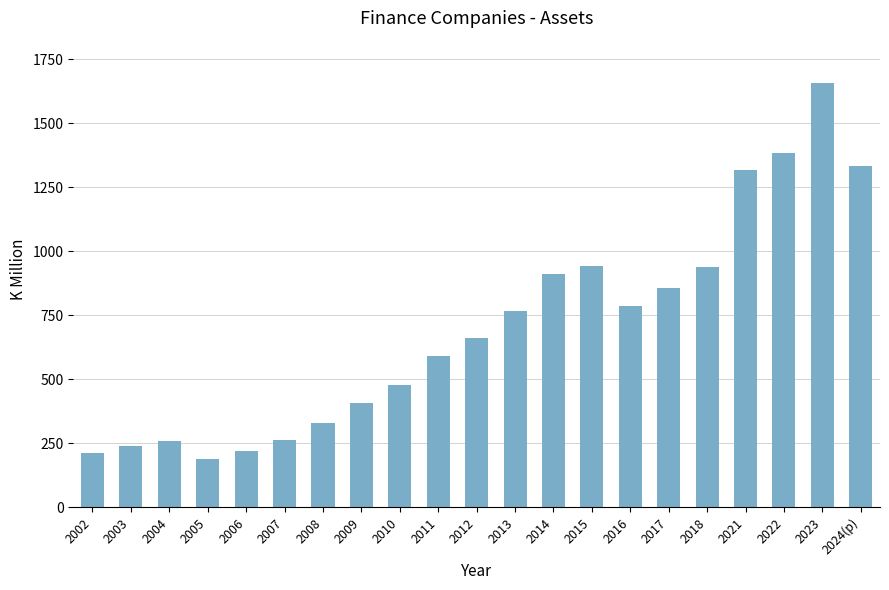

What is the sum of the values at 2002 and 2011?

800.0